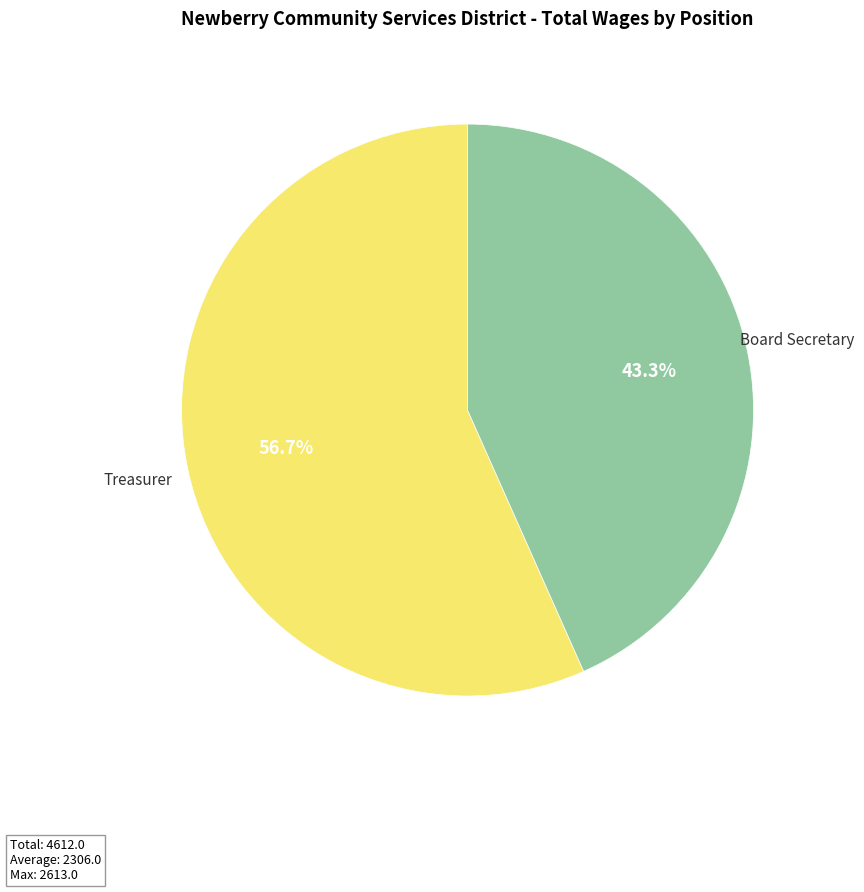

To the nearest percent, what is the difference between the Board Secretary and Treasurer slice percentages?

13%